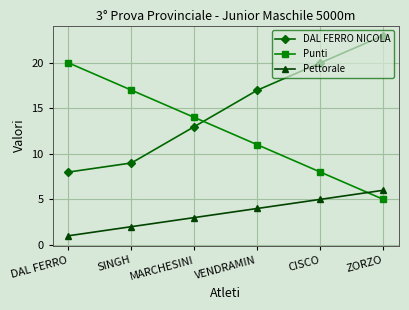

Rank the series by their average value, from lowest to highest.

Pettorale, Punti, DAL FERRO NICOLA